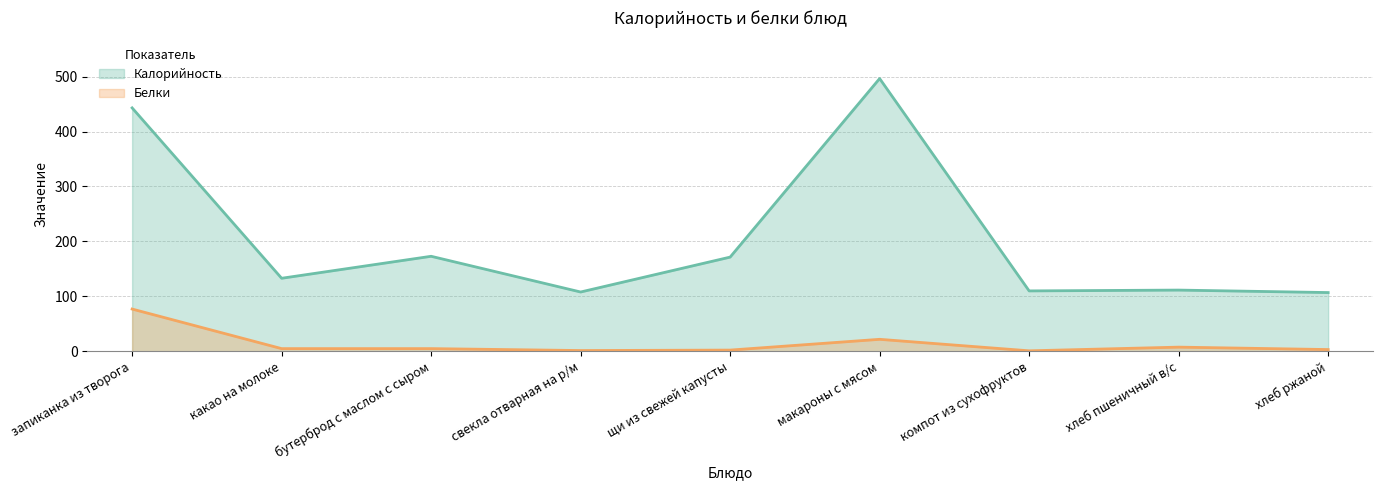

What is the sum of all Калорийность values?

1853.4